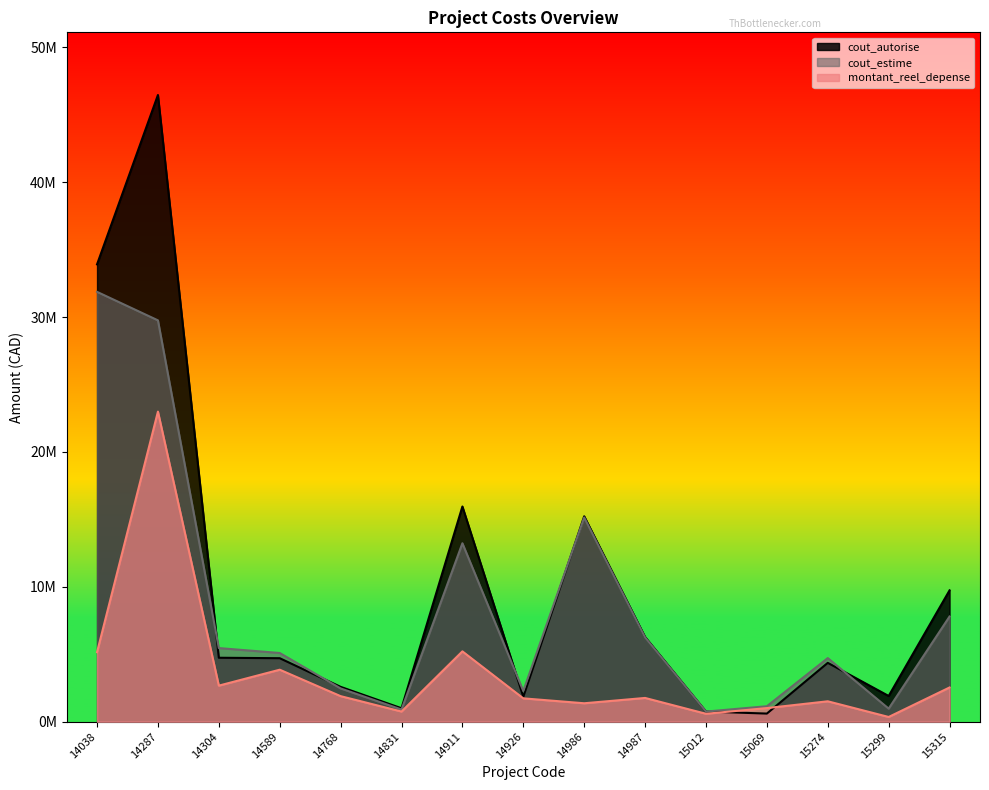

What are all the series names shown in the legend?

cout_autorise, cout_estime, montant_reel_depense